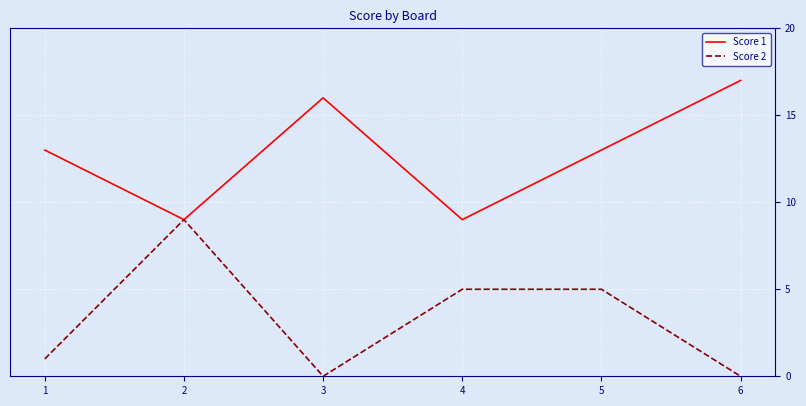

Is it true that Score 1 equals 9 at 2?

True